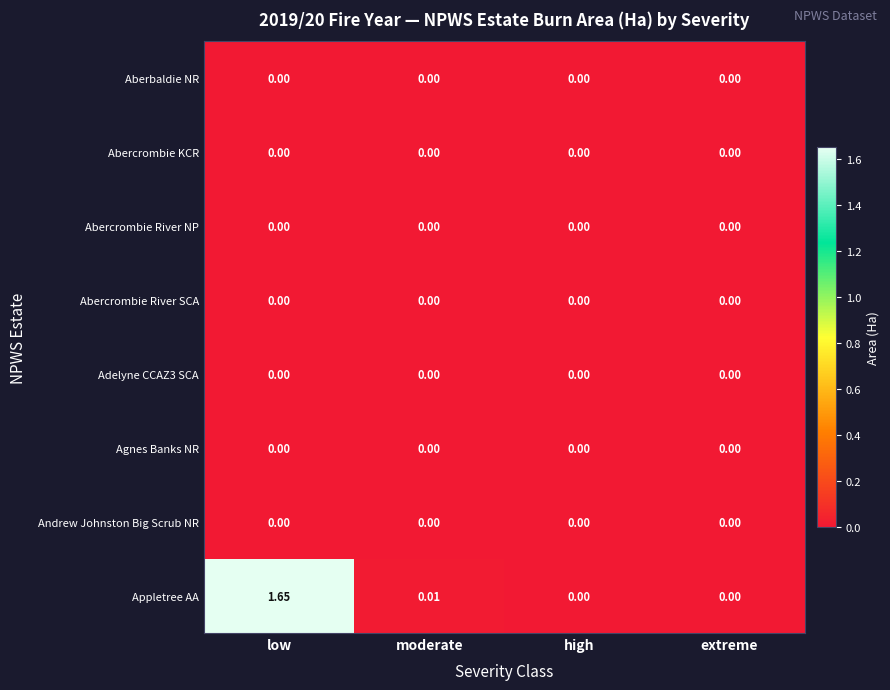

Which series changed the most between low and moderate?

Appletree AA